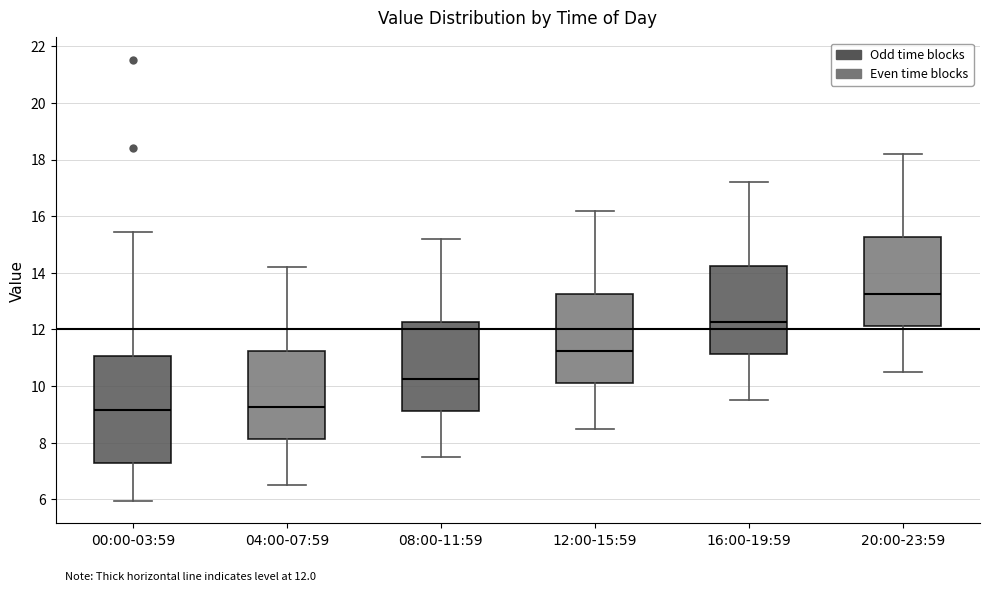

Comparing the boxes themselves (not the whiskers), which one is the tallest?

00:00-03:59